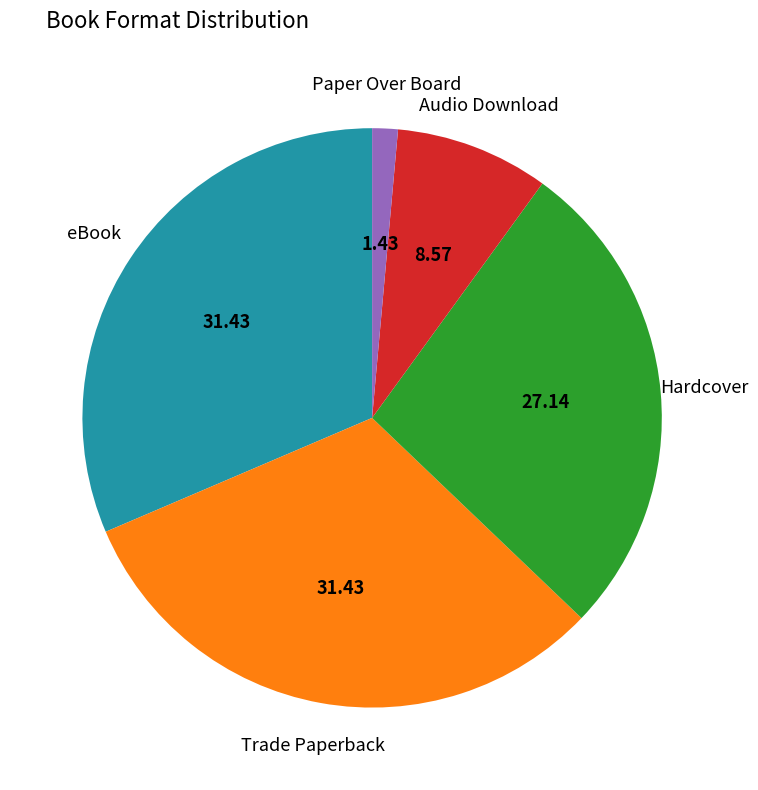

Is there a majority slice in this chart?

No